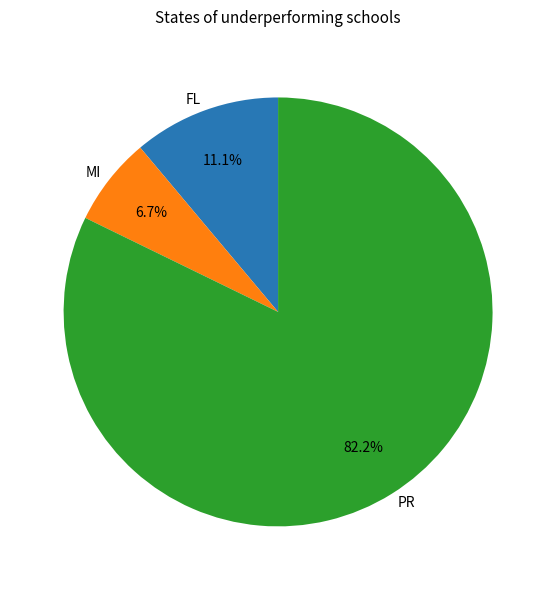

Which has a higher value, PR or FL?

PR